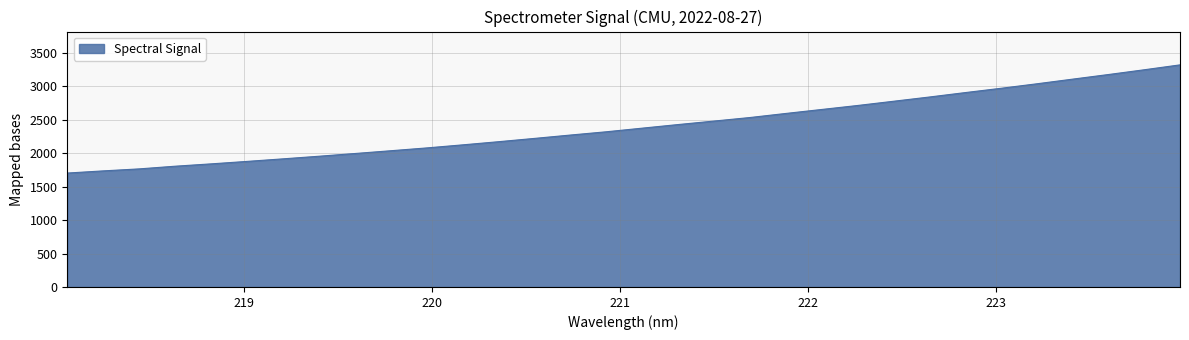

What is the maximum value shown in the chart?

3319.2